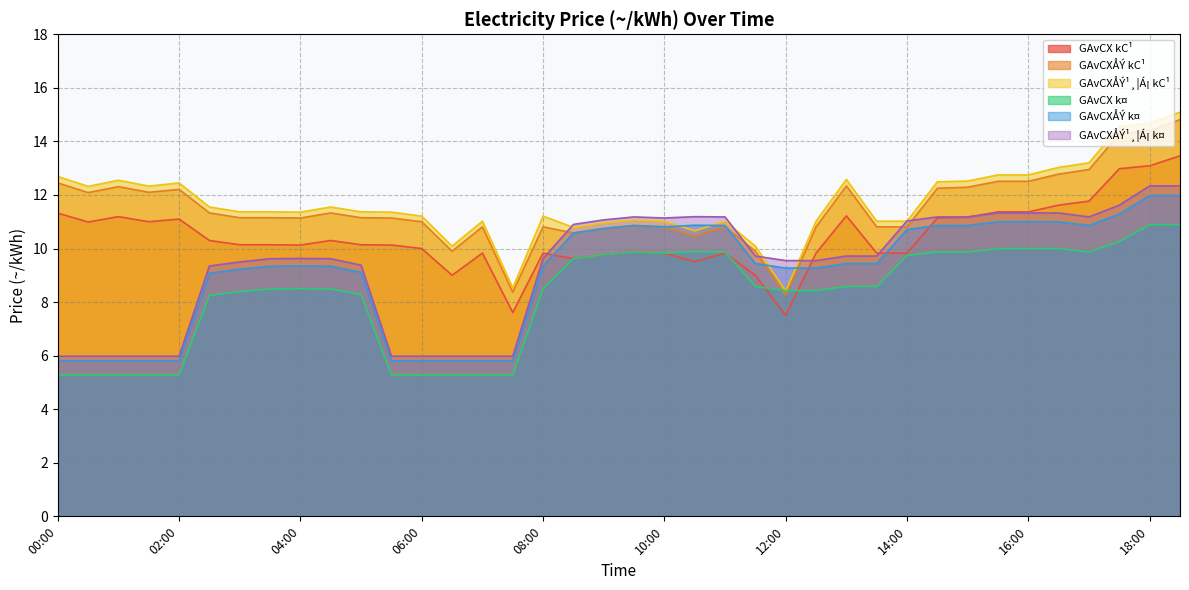

True or false: GAvCX k¤ and GAvCXÅÝ¹¸¦Á¡ k¤ cross at least once.

False